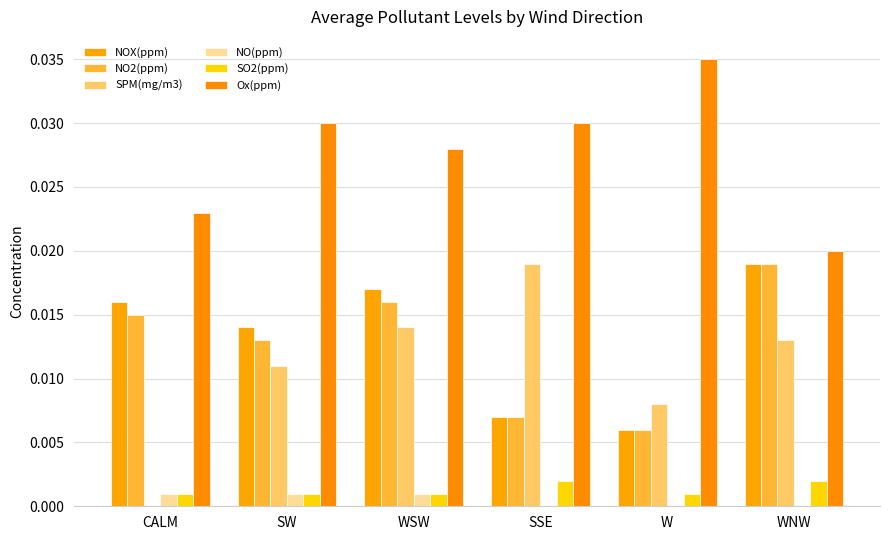

The Ox(ppm) series shows 0.0 at WSW. True or false?

True